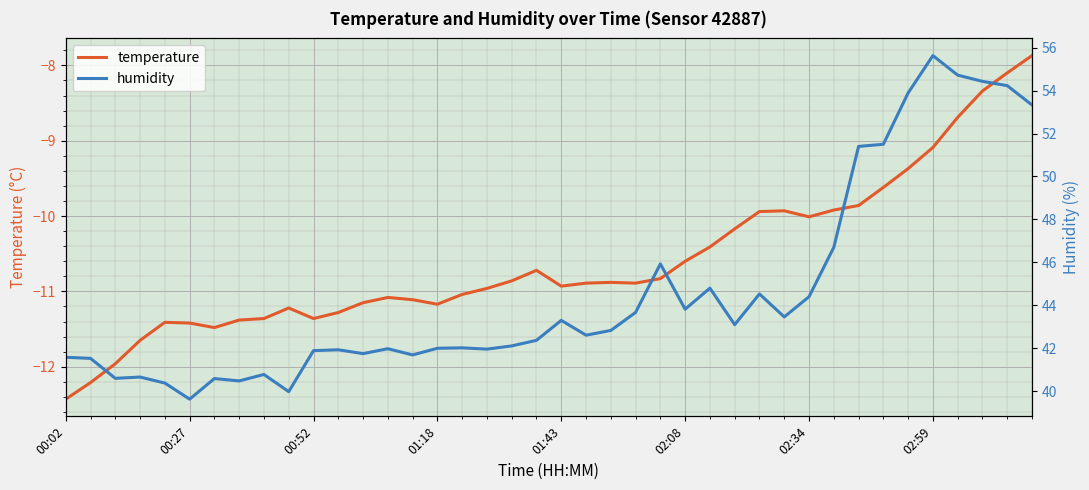

What are all the series names shown in the legend?

temperature, humidity